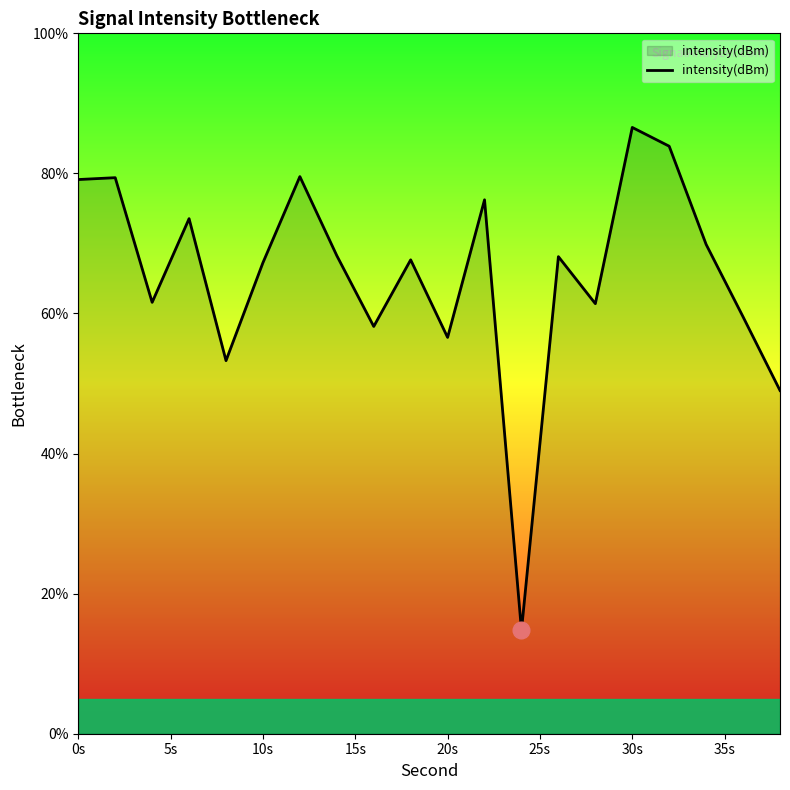

What is the minimum value shown in the chart?

14.8